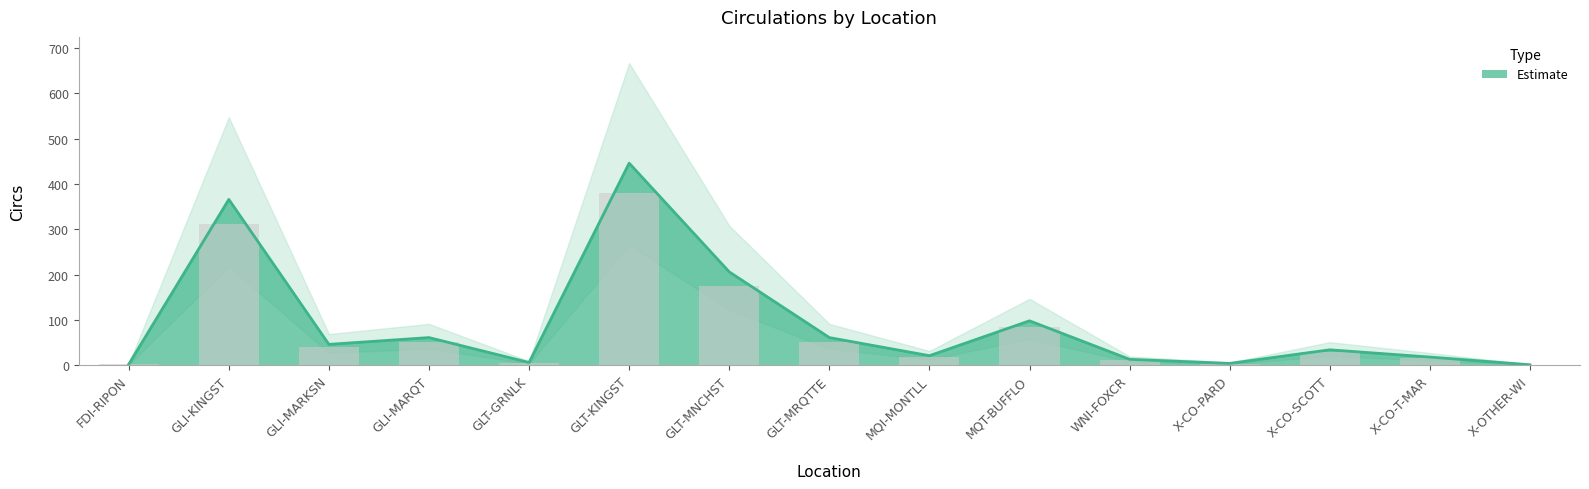

Approximately how many times larger is the value at GLT-MNCHST compared to GLT-KINGST?

0.5